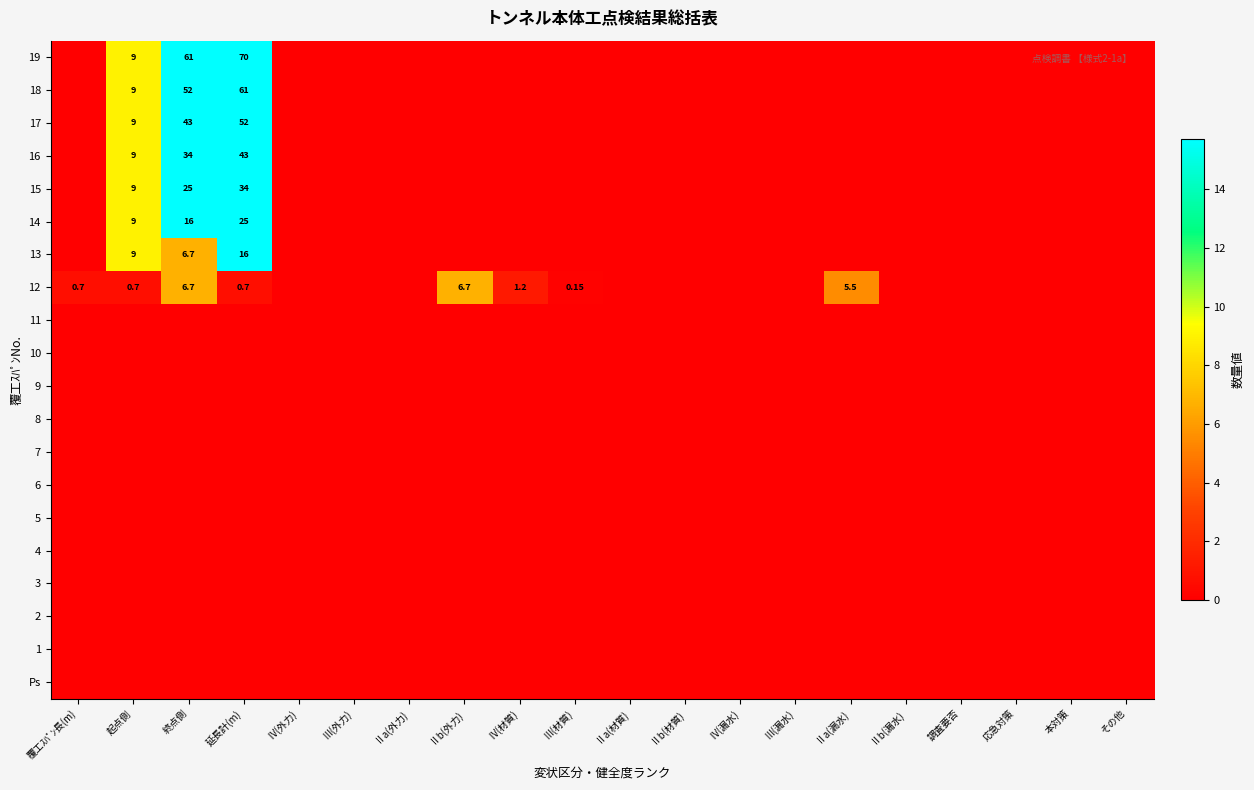

Which category has the lowest value across all series?

覆工ｽﾊﾟﾝ長(m)